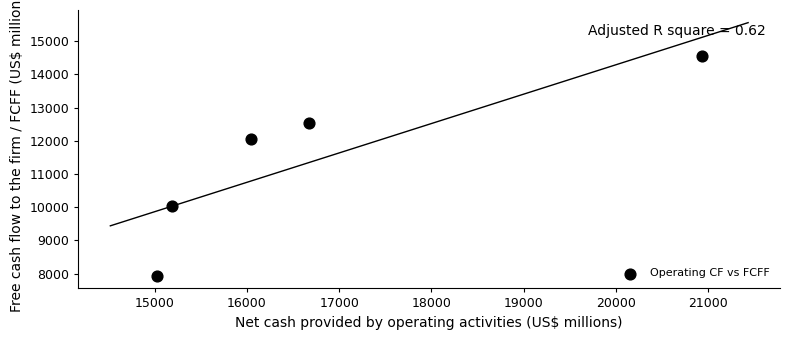

What is the range of Y values (max minus min)?

6623